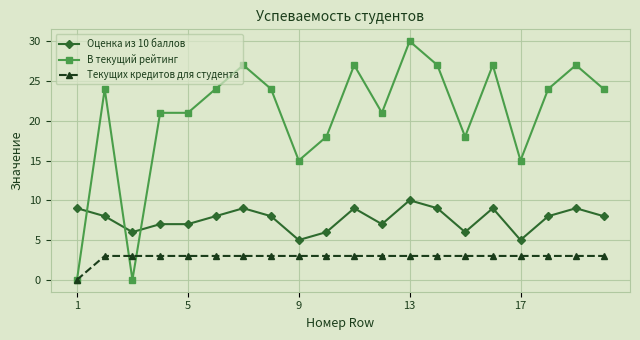

What is the value of the Текущих кредитов для студента point at the 16th from the left?

3